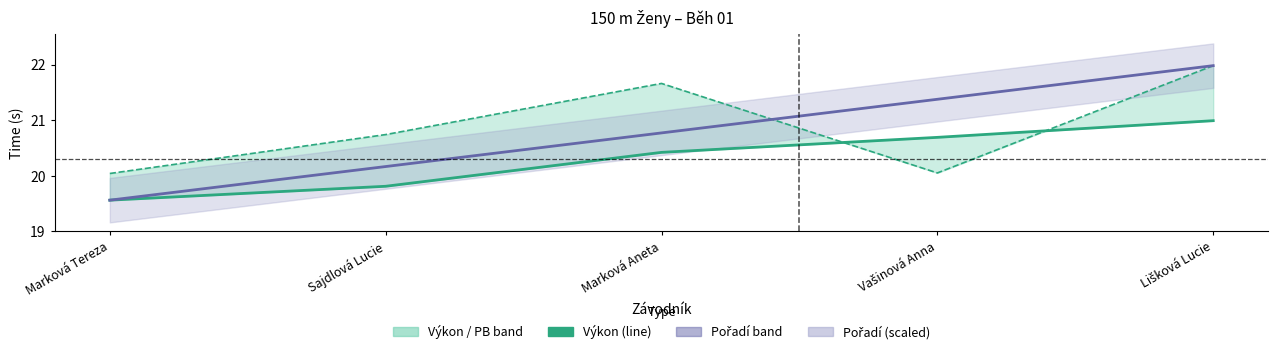

What is the label of the 3rd point from the right?

Marková Aneta